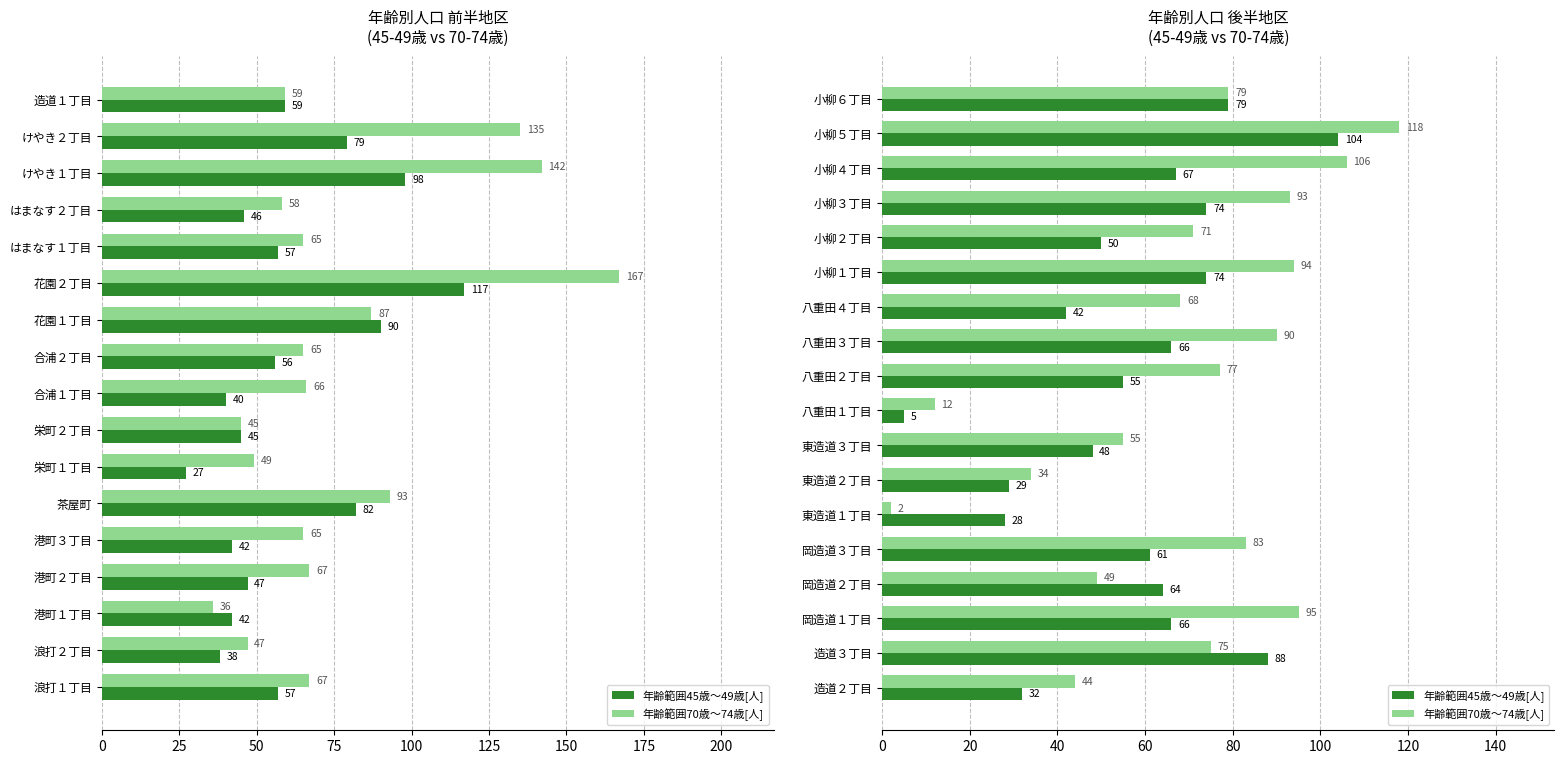

Is the value of 年齢範囲45歳～49歳[人] at 小柳３丁目 greater than the value of 年齢範囲70歳～74歳[人] at 小柳２丁目?

Yes